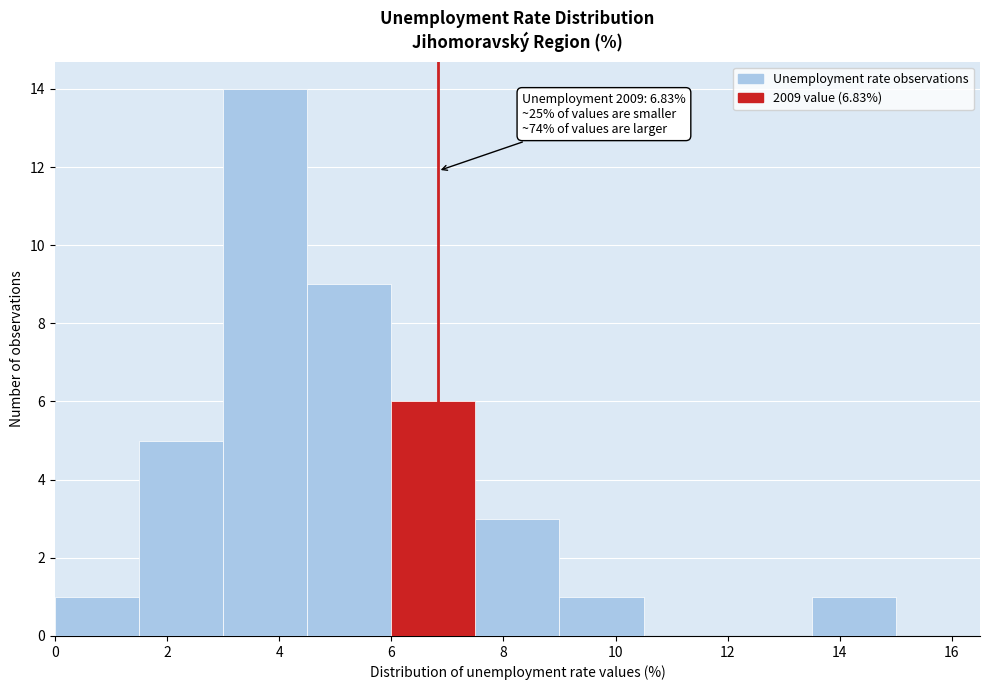

Over which range of the x-axis is the bar tallest?

3.0 to 4.5